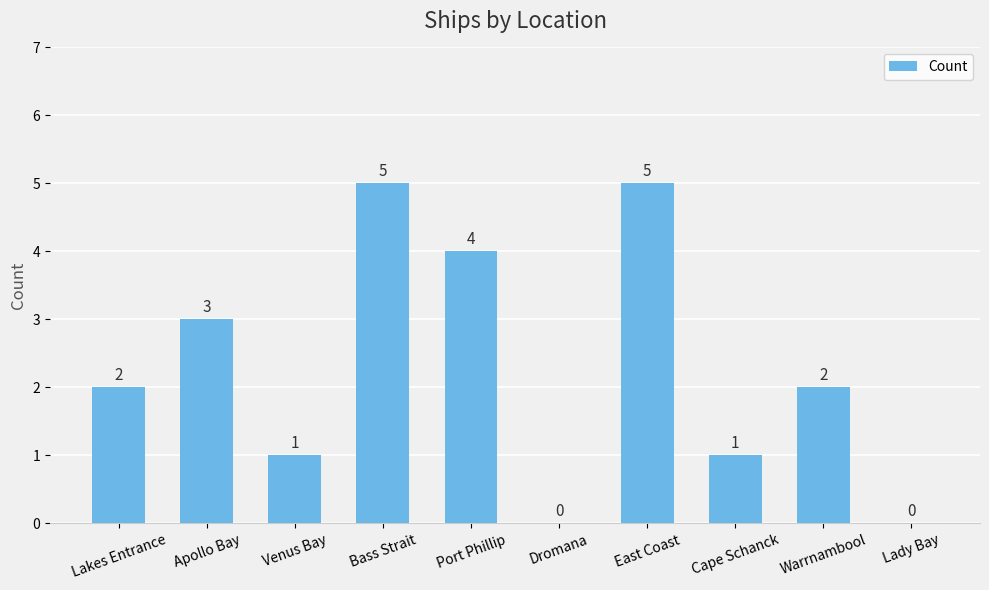

What is the maximum value shown in the chart?

5